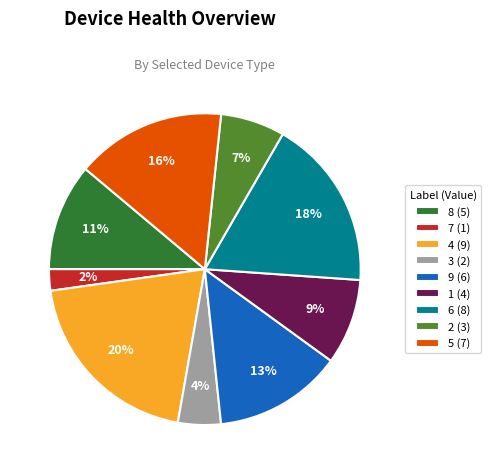

What percentage is the 4 slice, to the nearest percent?

20%